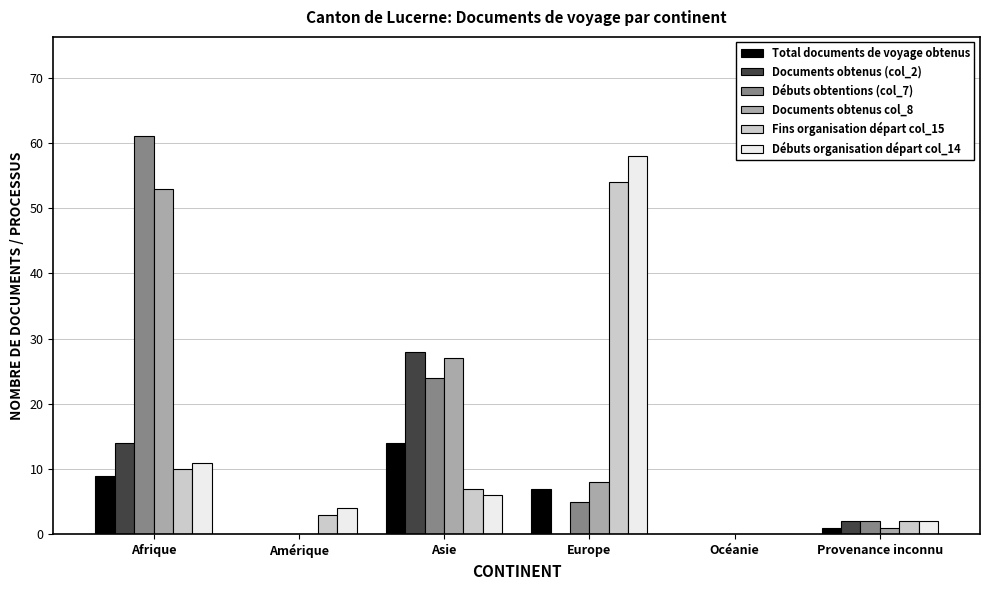

At which label does Documents obtenus col_8 first exceed 8?

Afrique